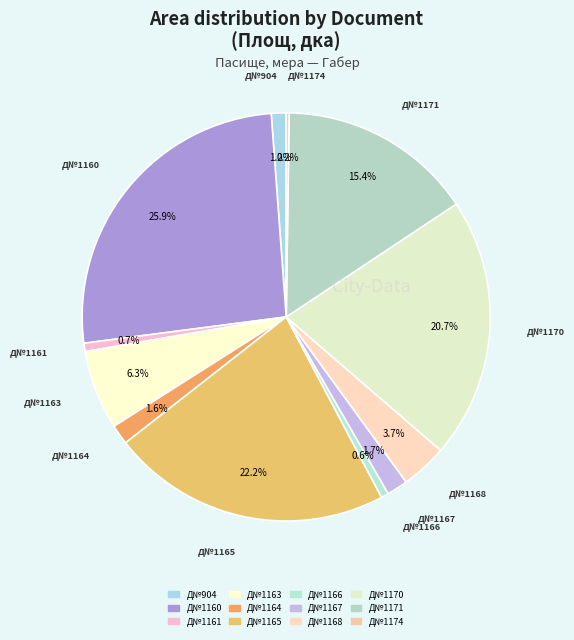

How many slices are in this pie chart?

12